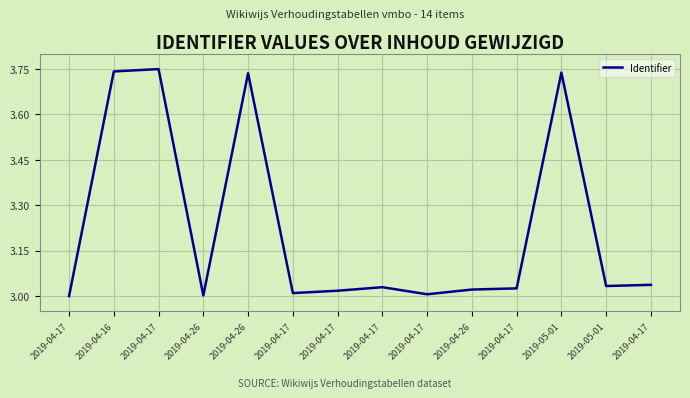

At which category does the data reach its first local peak?

2019-04-17